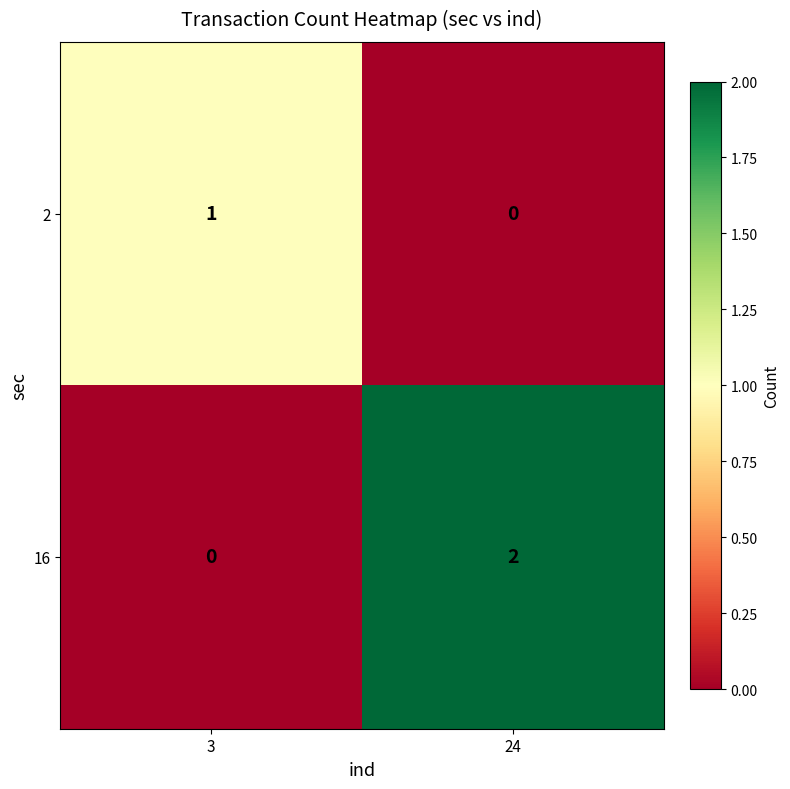

Which series has the largest range (max minus min)?

16